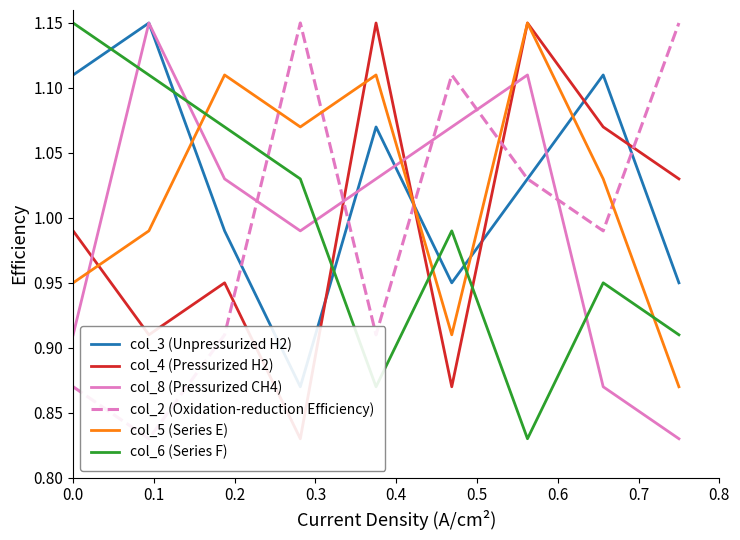

Which series ends up on top after the final intersection of col_5 (Series E) and col_2 (Oxidation-reduction Efficiency)?

col_2 (Oxidation-reduction Efficiency)